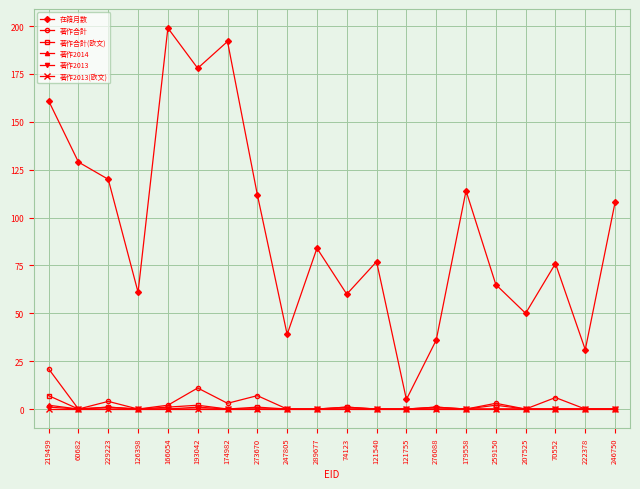

Which label corresponds to the largest value in the chart?

166054